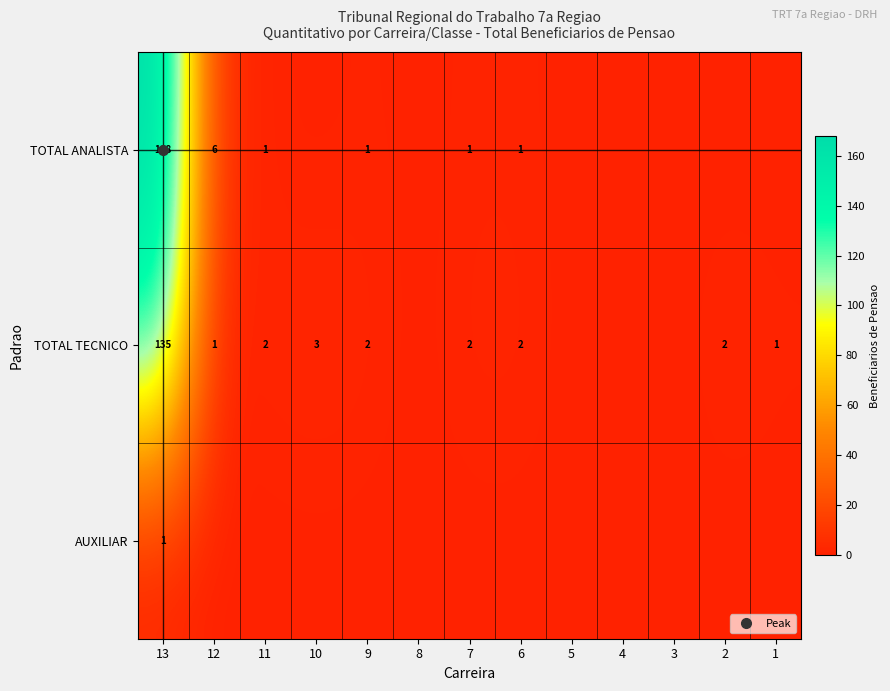

List the labels in order of TOTAL ANALISTA value, largest first.

13, 12, 11, 9, 7, 6, 10, 8, 5, 4, 3, 2, 1